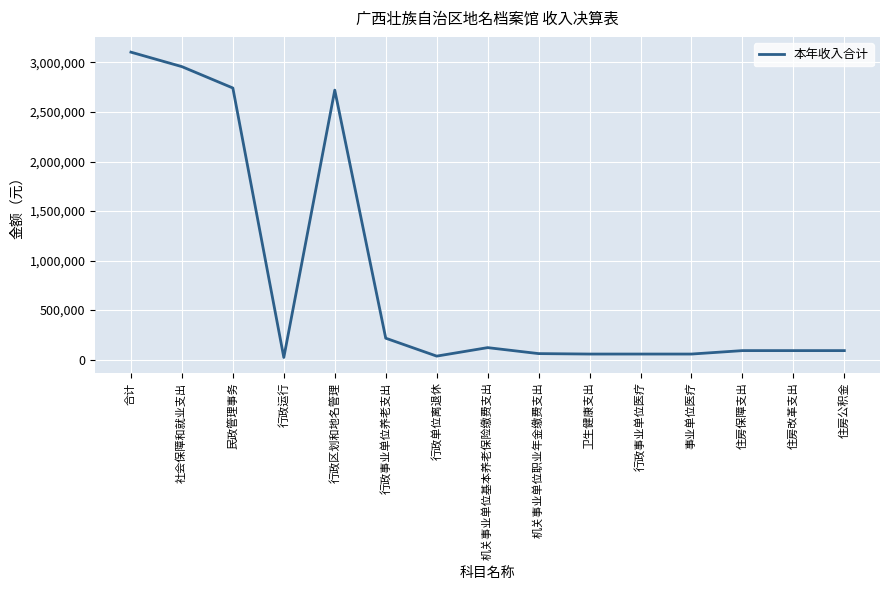

Which category has the highest value across all series?

合计